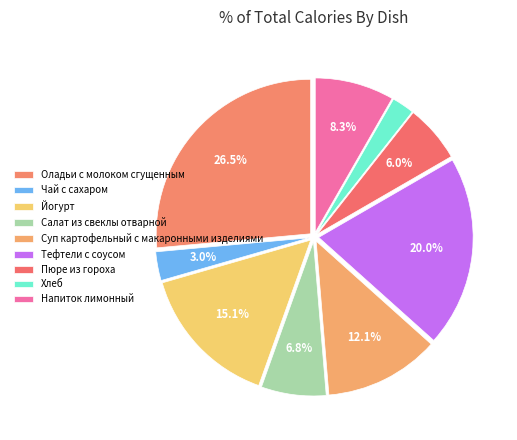

Is there a majority slice in this chart?

No